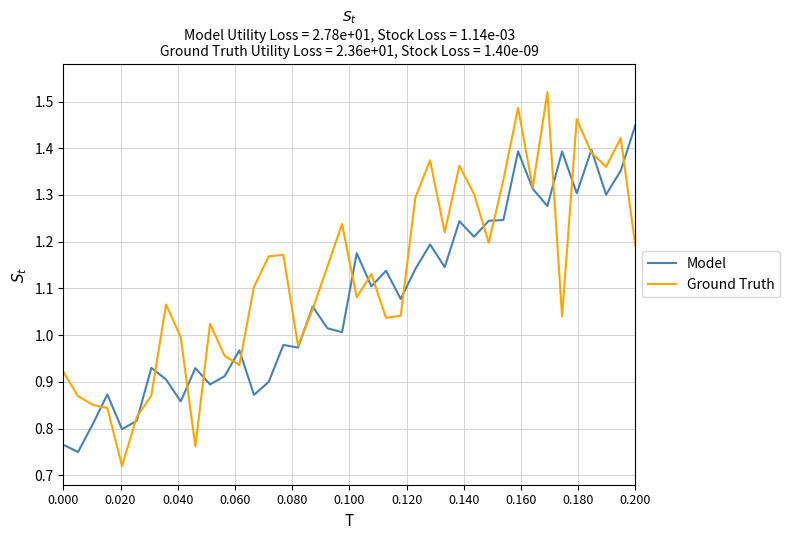

Rank the series by their average value, from highest to lowest.

Ground Truth, Model